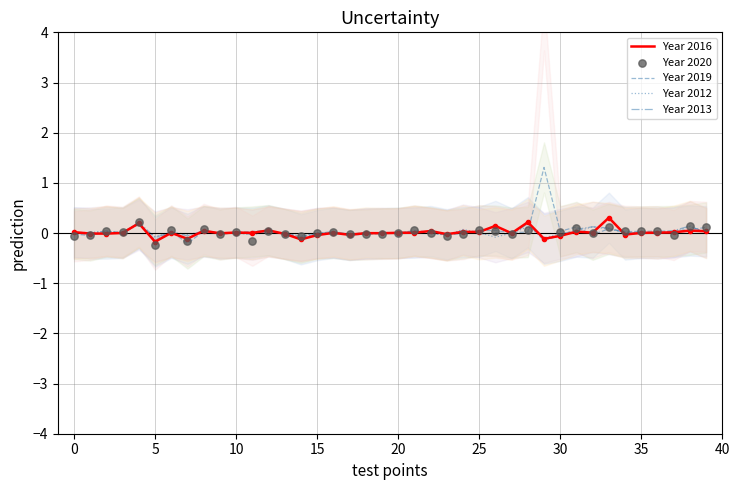

Which series has the largest total across all categories?

Year 2020